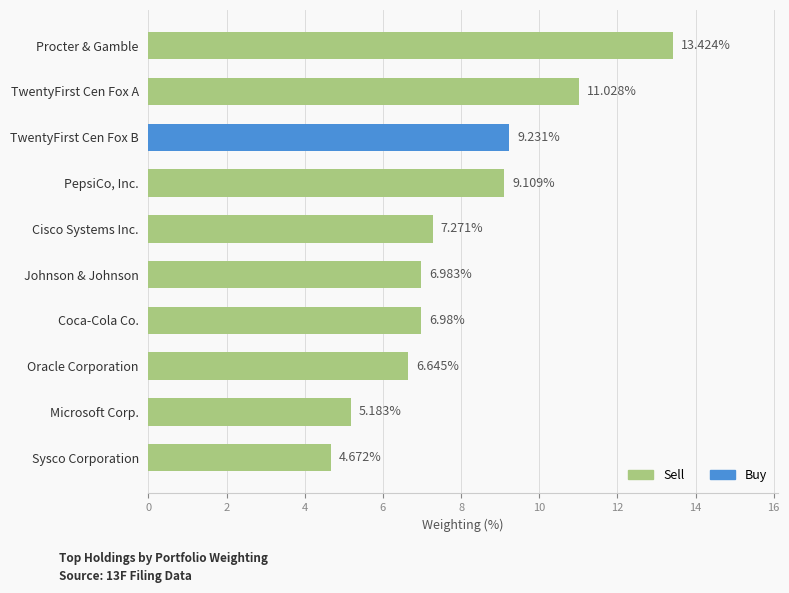

List the labels in order of value, smallest first.

Sysco Corporation, Microsoft Corp., Oracle Corporation, Coca-Cola Co., Johnson & Johnson, Cisco Systems Inc., PepsiCo, Inc., TwentyFirst Cen Fox B, TwentyFirst Cen Fox A, Procter & Gamble